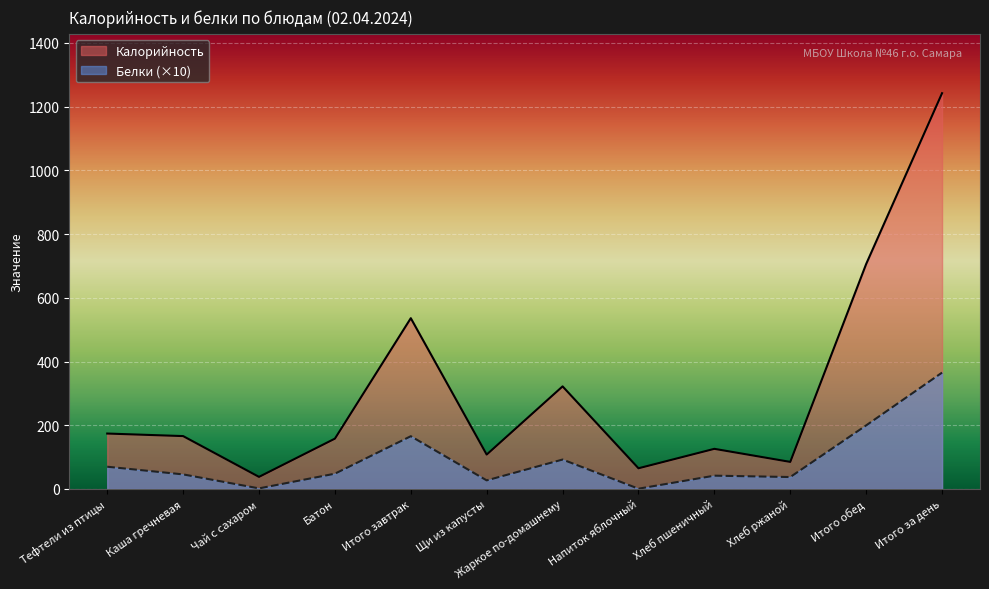

List the labels in order of Белки value, largest first.

Итого за день, Итого обед, Итого завтрак, Жаркое по-домашнему, Тефтели из птицы, Батон, Каша гречневая, Хлеб пшеничный, Хлеб ржаной, Щи из капусты, Чай с сахаром, Напиток яблочный